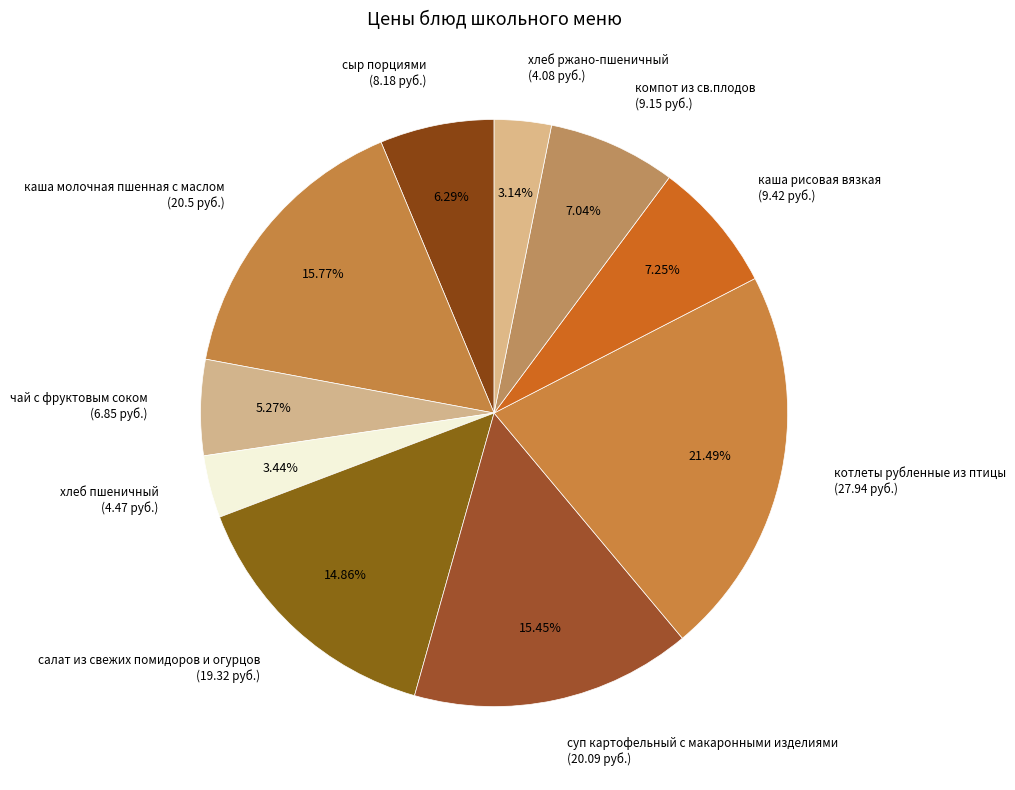

To the nearest percent, what portion does хлеб ржано-пшеничный represent?

3%